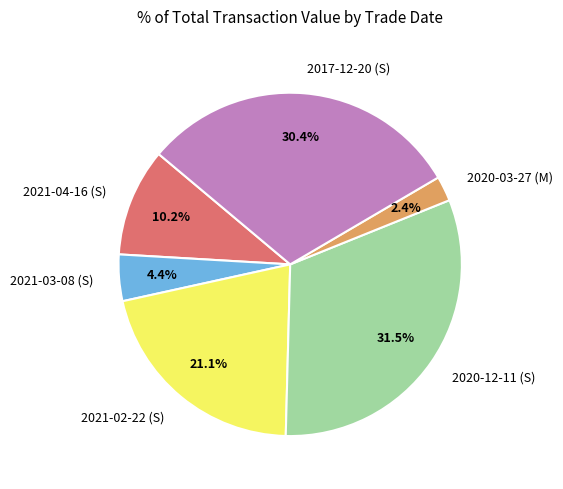

Approximately how many times larger is the value at 2021-02-22 (S) compared to 2021-03-08 (S)?

4.8